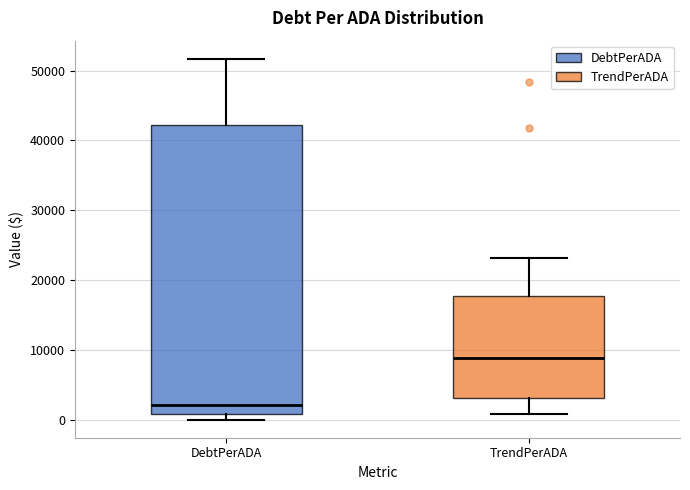

Which box's median line is the lowest?

DebtPerADA